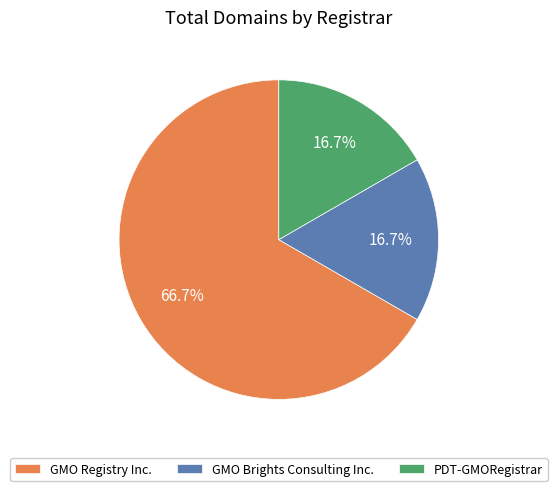

Which slice is the largest?

GMO Registry Inc.